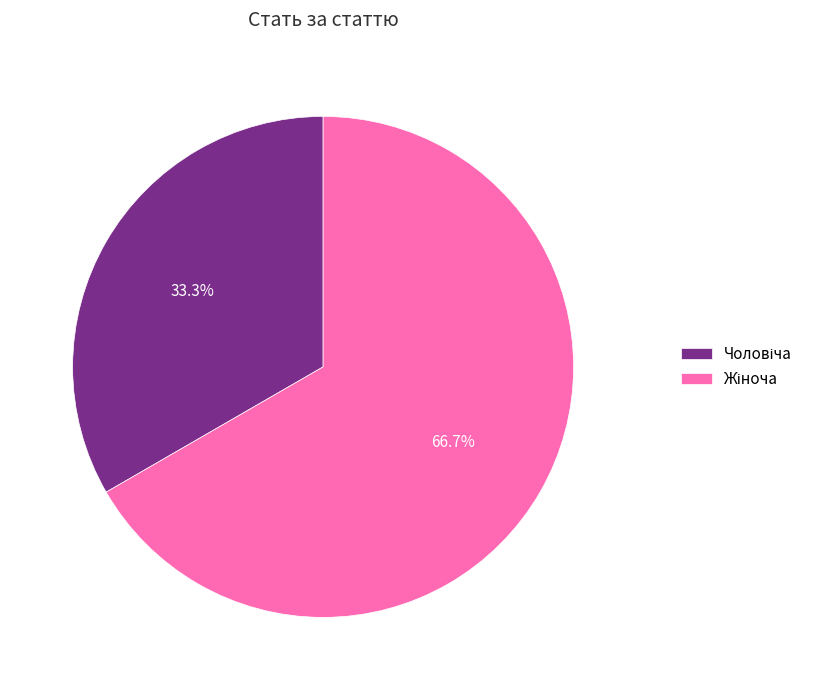

Is there any slice that represents more than half of the pie?

Yes